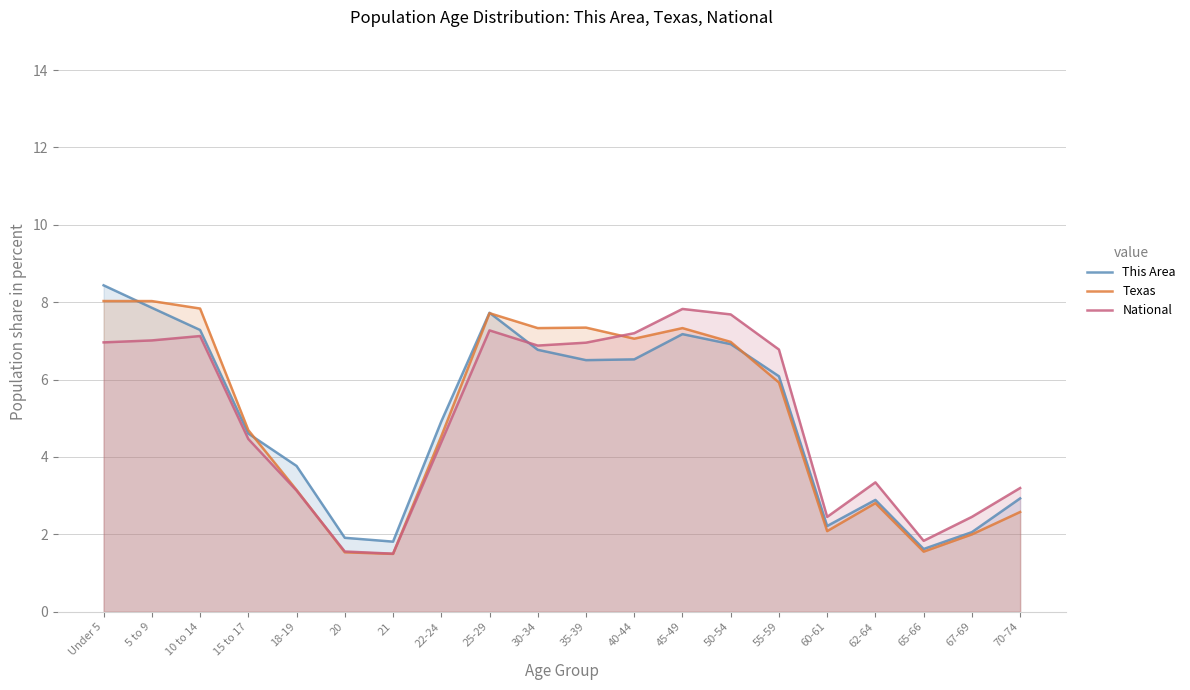

How many data points in This Area are above 6?

10